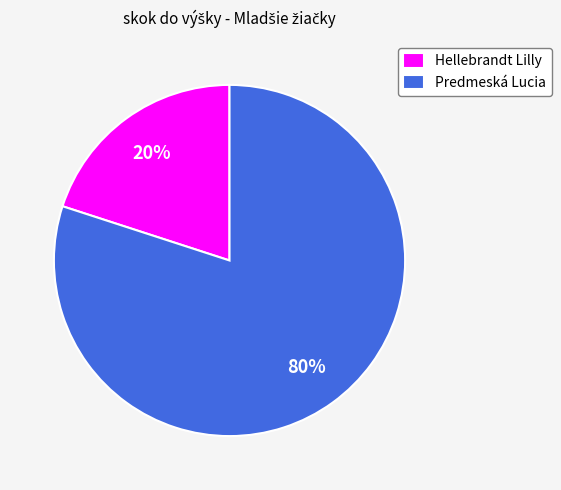

Rank the categories by value from highest to lowest.

Predmeská Lucia, Hellebrandt Lilly